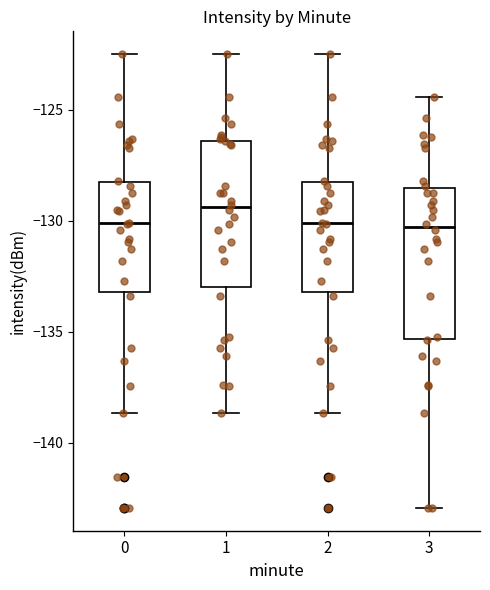

Reading left to right, read every box against the y-axis: the position of its median line, the range the box covers, and the ends of its whiskers. The values are not printed on the chart, so give them approximately, as read against the axis.

0: median -130.0, box -133.0 to -128.5, whiskers -138.5 to -122.5
1: median -129.5, box -133.0 to -126.5, whiskers -138.5 to -122.5
2: median -130.0, box -133.0 to -128.5, whiskers -138.5 to -122.5
3: median -130.5, box -135.5 to -128.5, whiskers -143.0 to -124.5